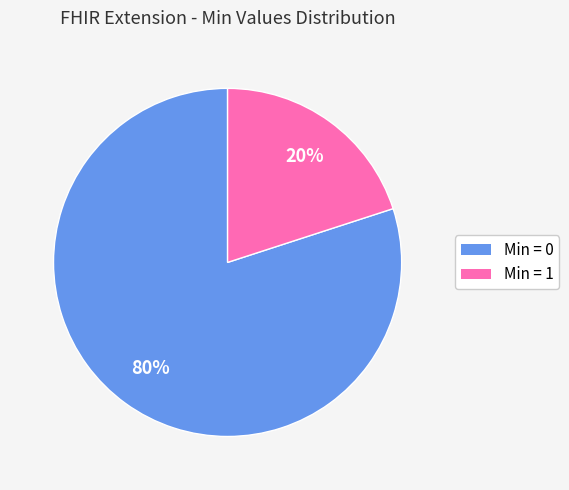

To the nearest percent, what is the average slice percentage?

50%